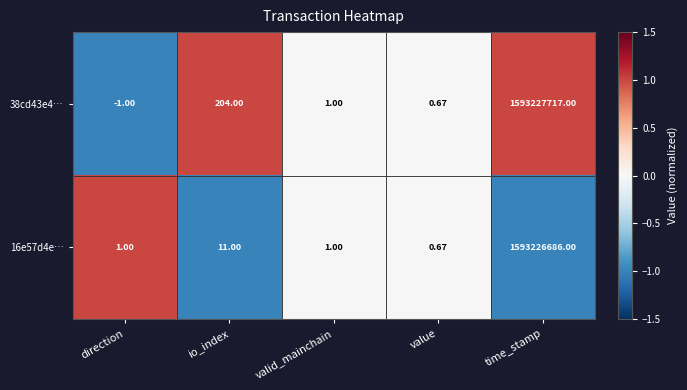

Which series has the largest total across all categories?

38cd43e4…